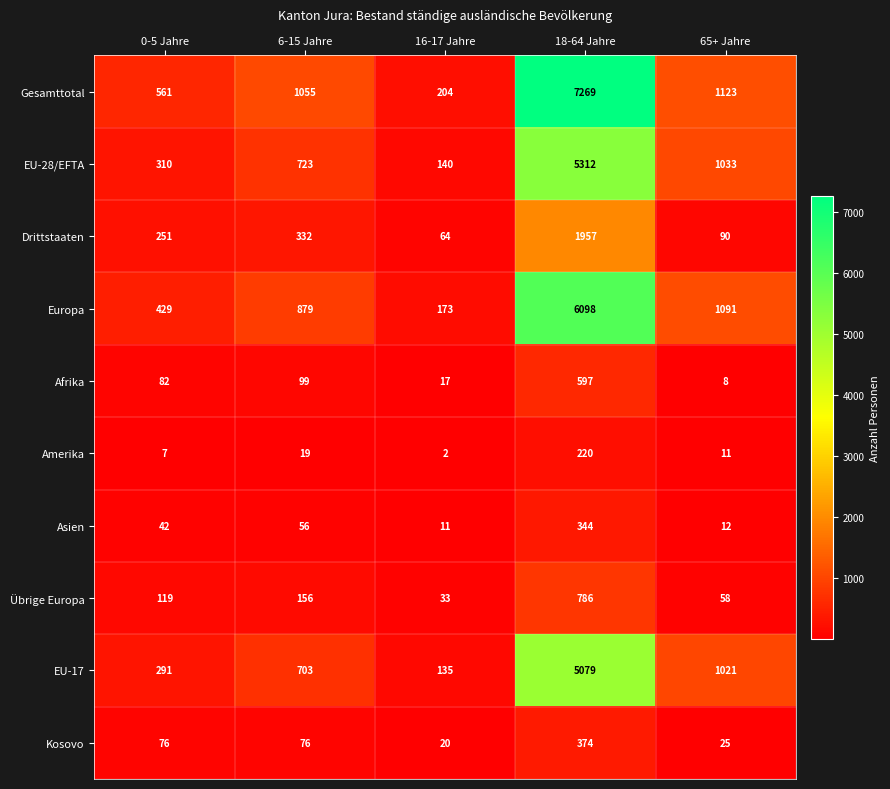

What is the spread (max minus min) of values at 65+ Jahre?

1115